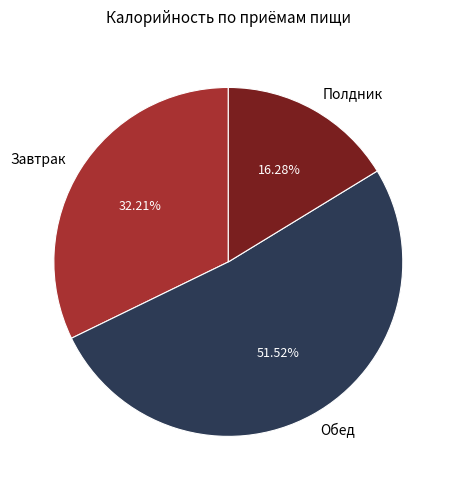

What is the ratio of the value at Полдник to the value at Обед?

0.3